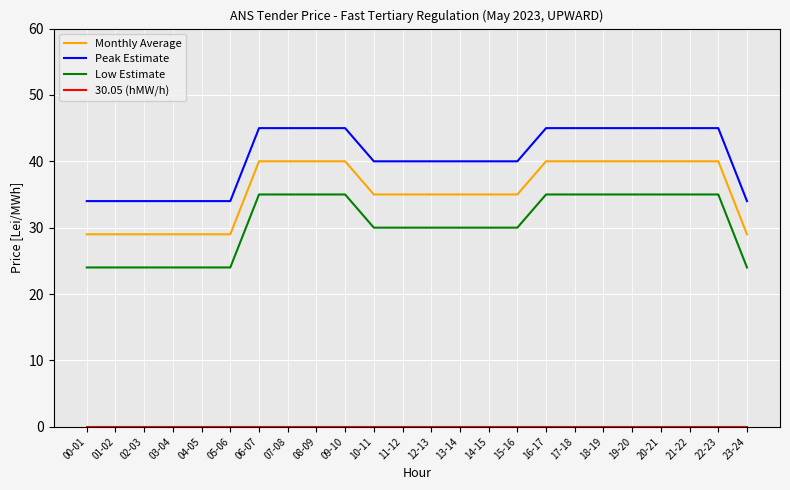

The Monthly Average series shows 55 at 17-18. True or false?

False